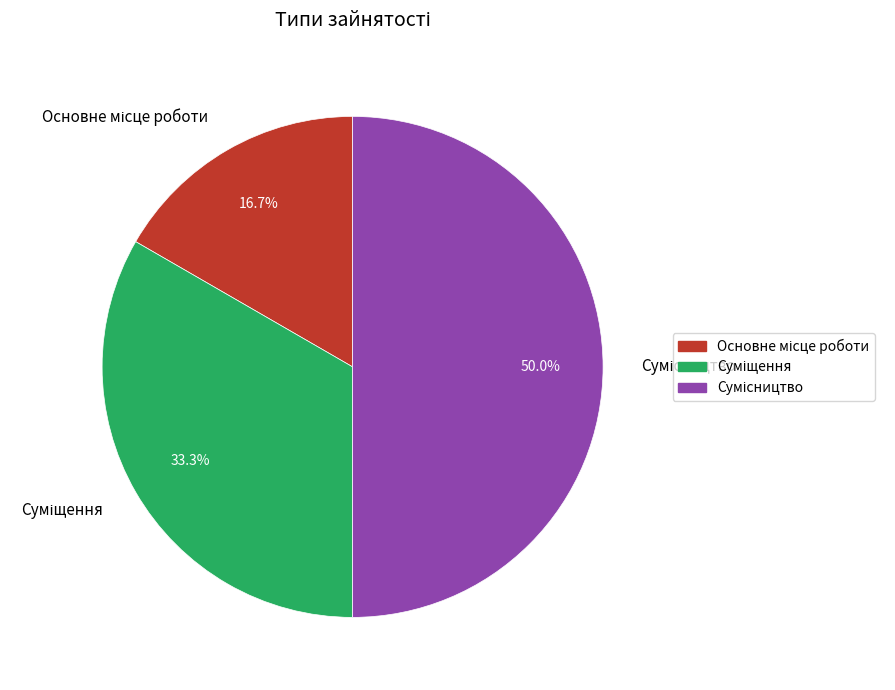

How many slices are in this pie chart?

3